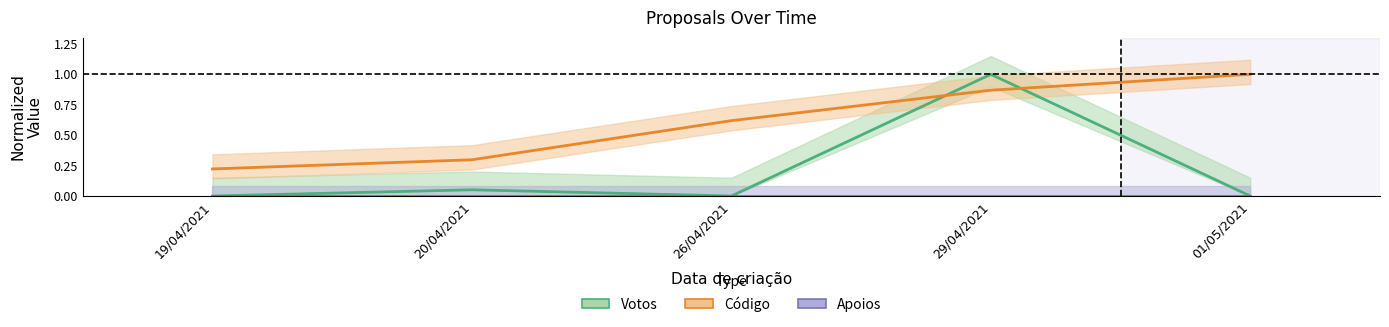

What position from the left is 26/04/2021?

3